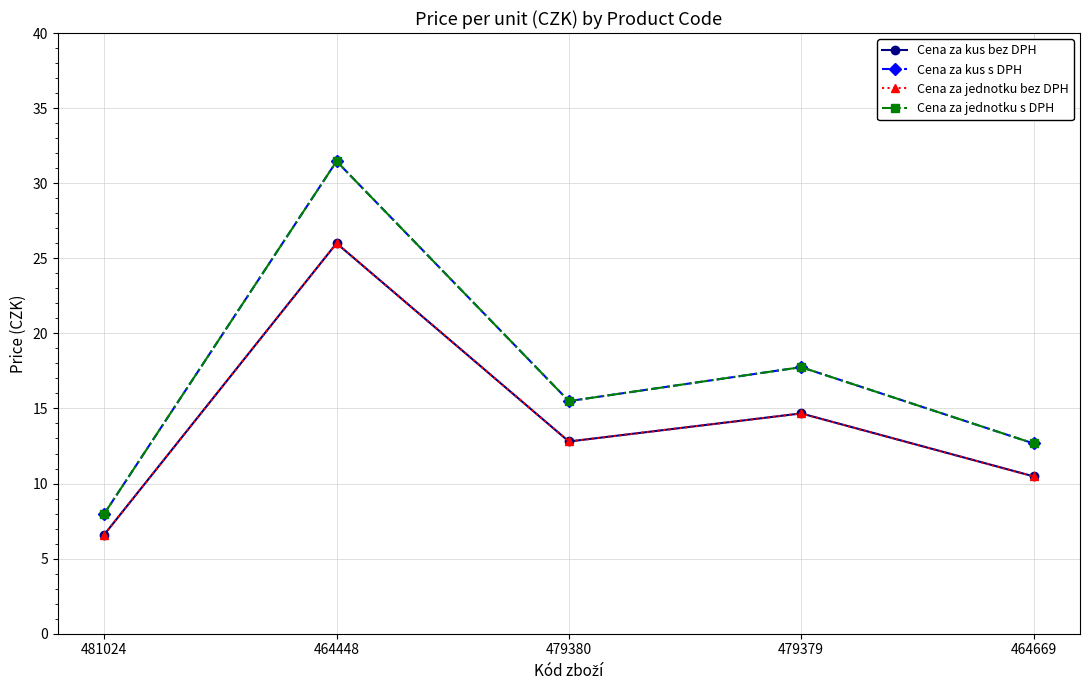

In Cena za jednotku bez DPH, how many points are higher than both neighbors (excluding endpoints)?

2